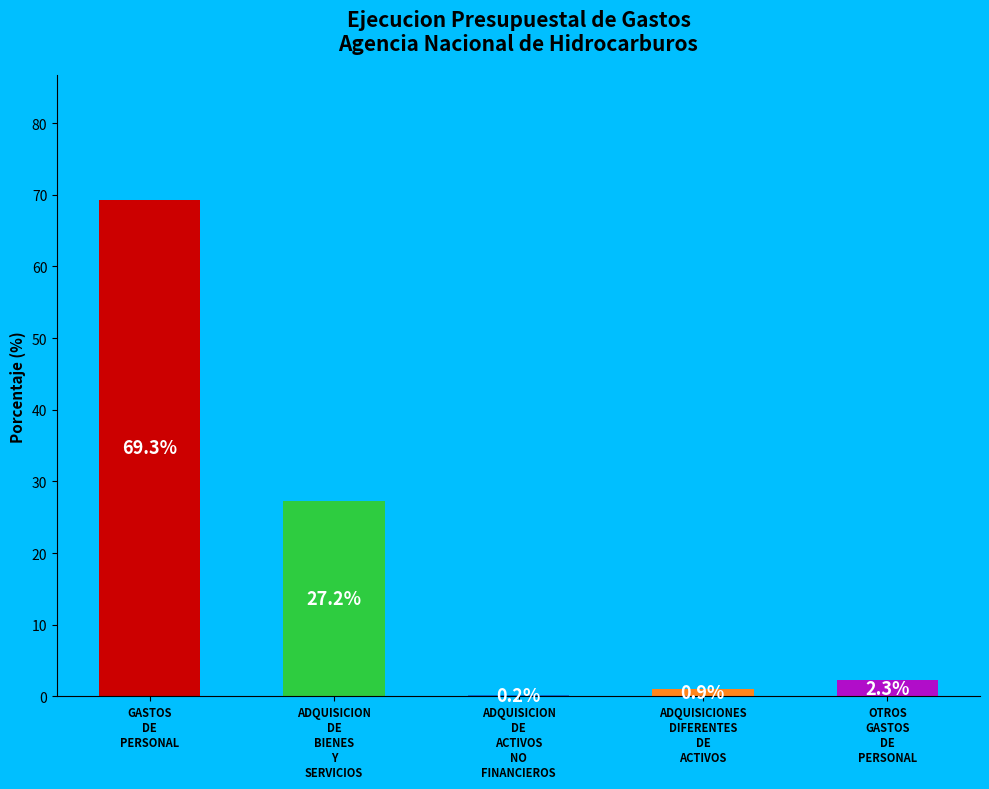

To the nearest percent, what is the difference between the largest and smallest slice percentages?

69%